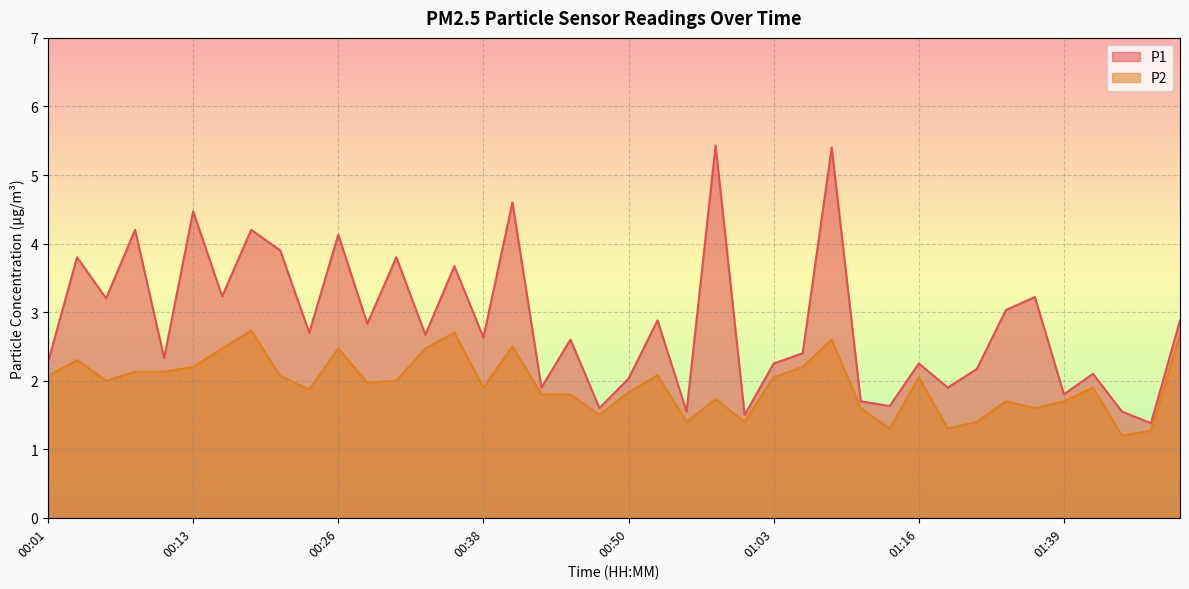

Which category has the highest value in the P1 series?

00:58